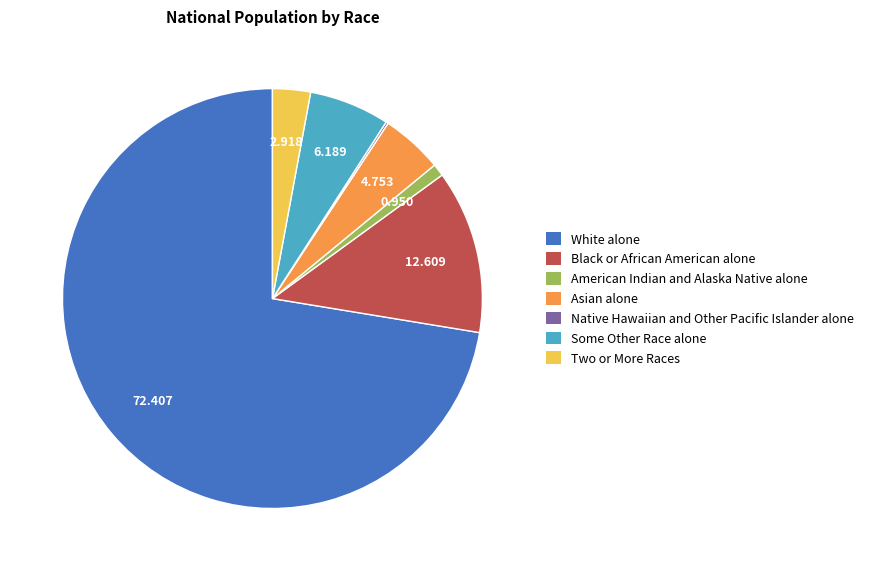

Do Black or African American alone and Asian alone together represent more than half of the pie?

No